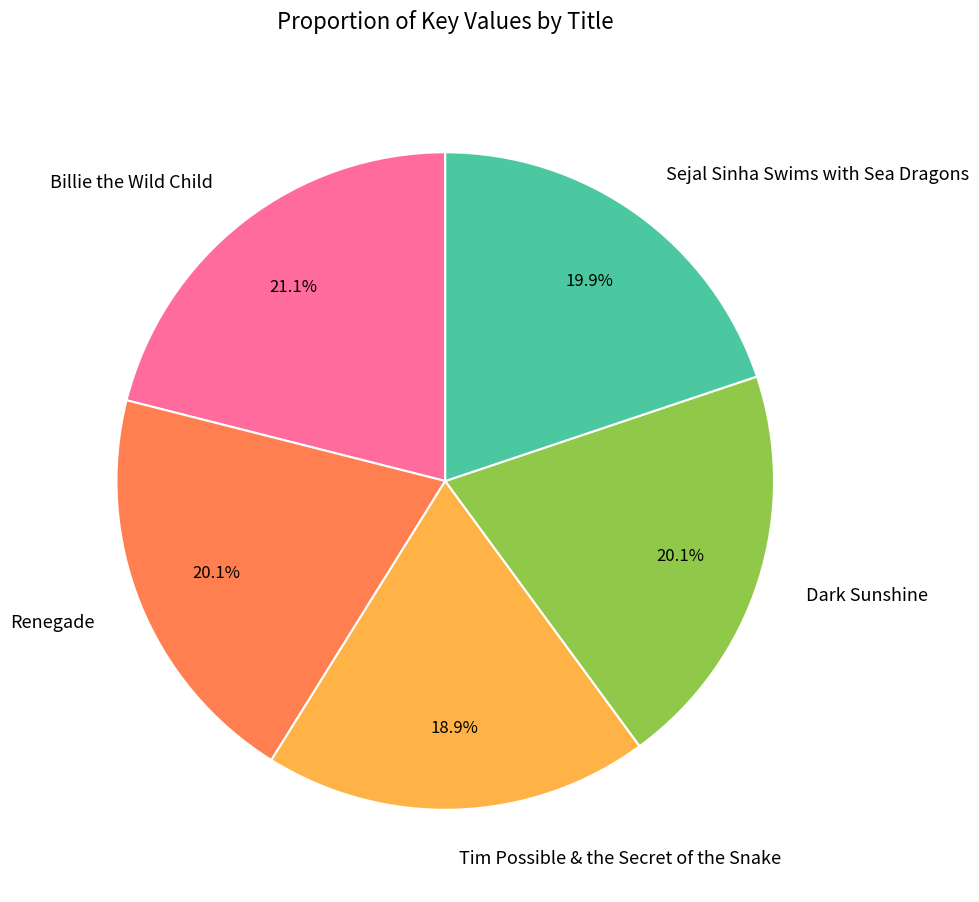

Does Sejal Sinha Swims with Sea Dragons account for over 50% of the chart?

No